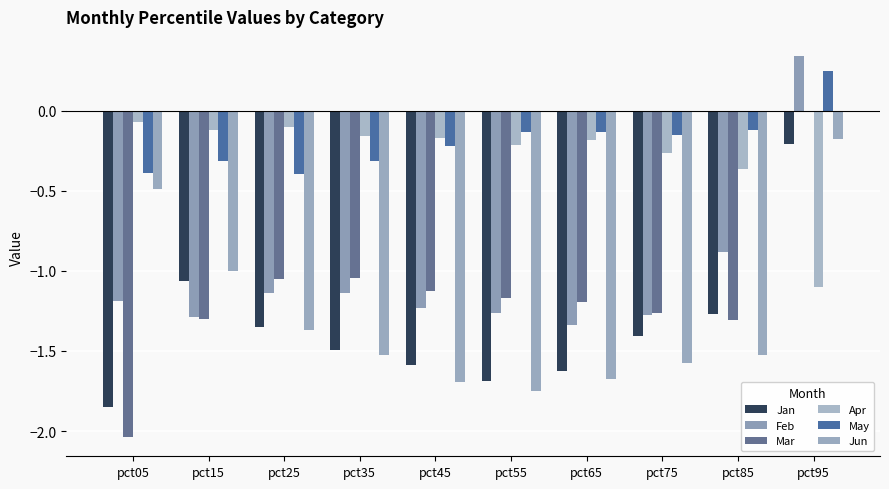

Which series has the largest total across all categories?

May